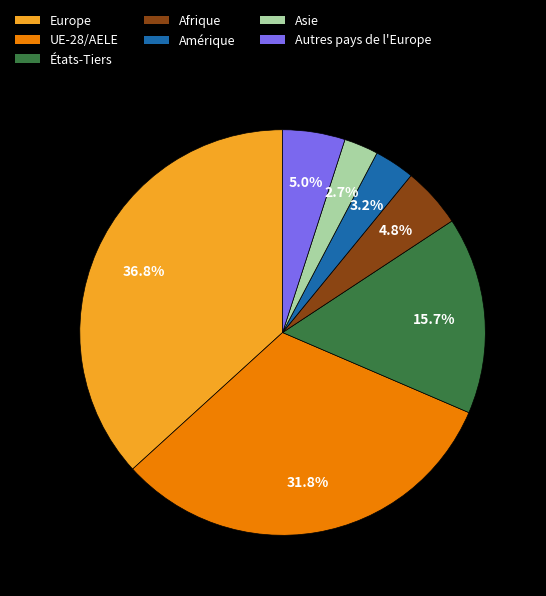

Between Amérique and Europe, which is larger?

Europe